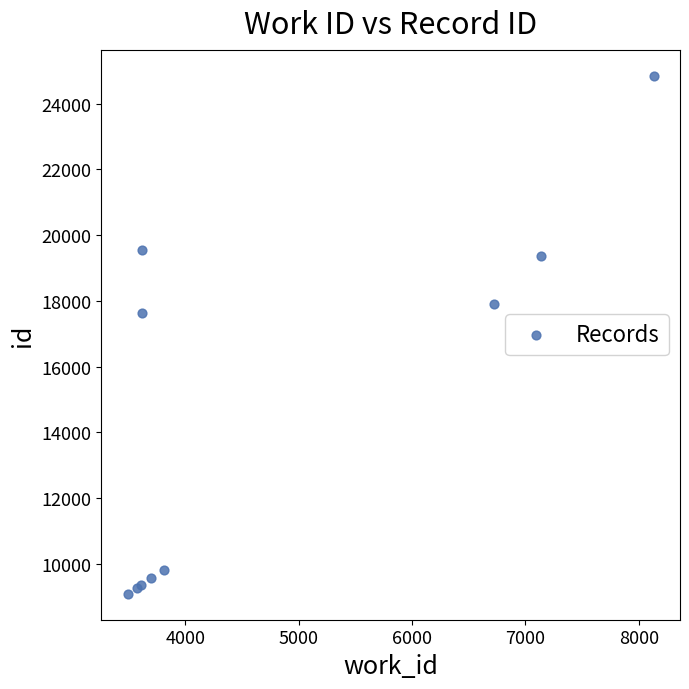

What Y value in the scatter plot is closest to 16974?

17642